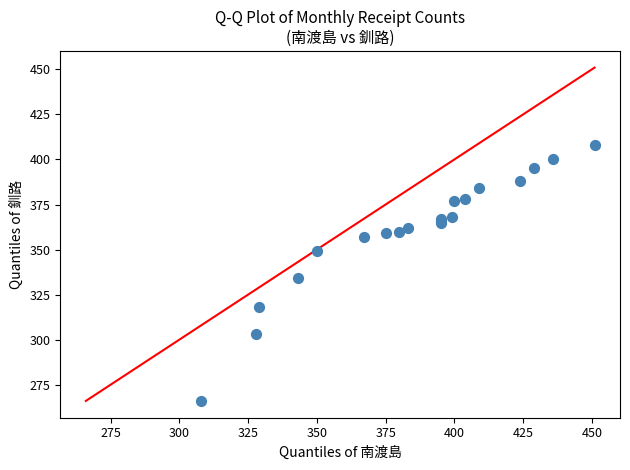

What Y value in the scatter plot is closest to 337?

334